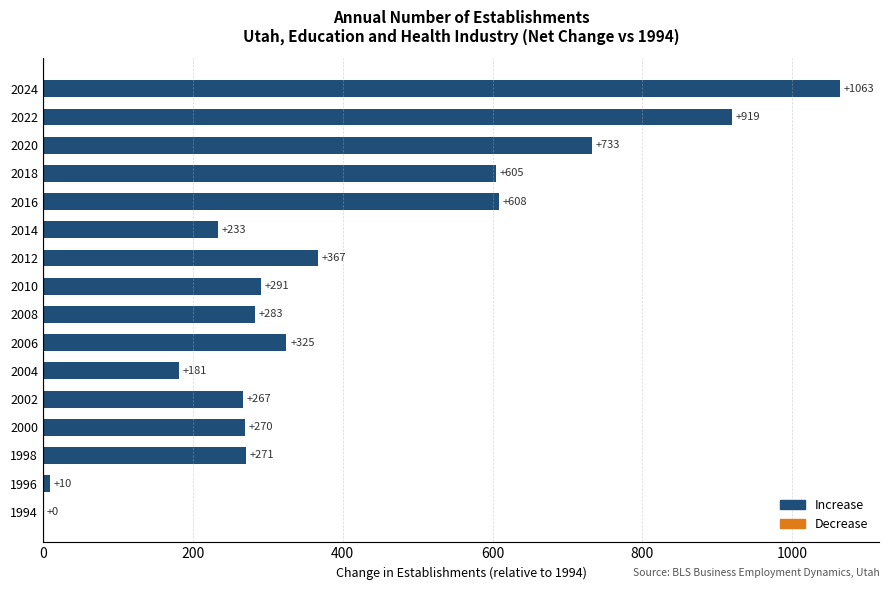

The value at 2020 is 376. True or false?

False